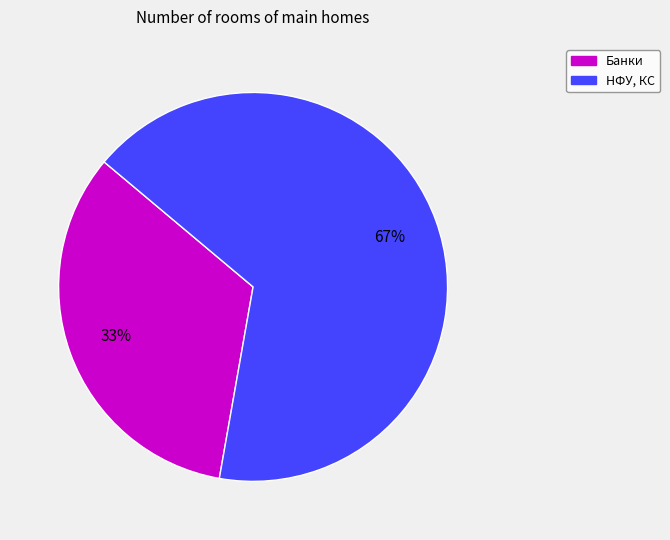

Approximately how many times larger is the value at Банки compared to НФУ, КС?

0.5